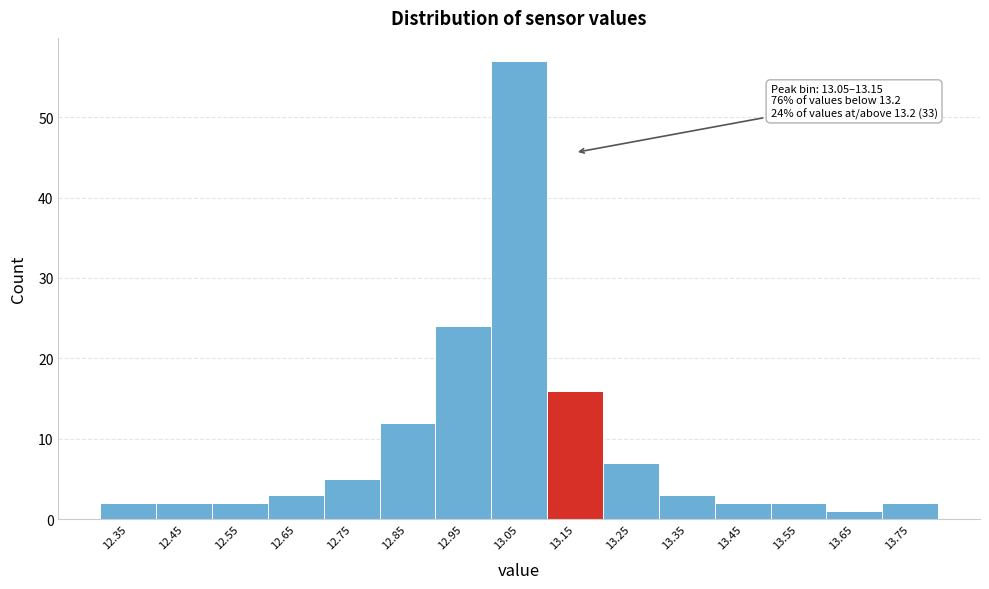

Reading left to right, list all the values displayed in this chart.

12.35=2	12.45=2	12.55=2	12.65=3	12.75=5	12.85=12	12.95=24	13.05=57	13.15=16	13.25=7	13.35=3	13.45=2	13.55=2	13.65=1	13.75=2